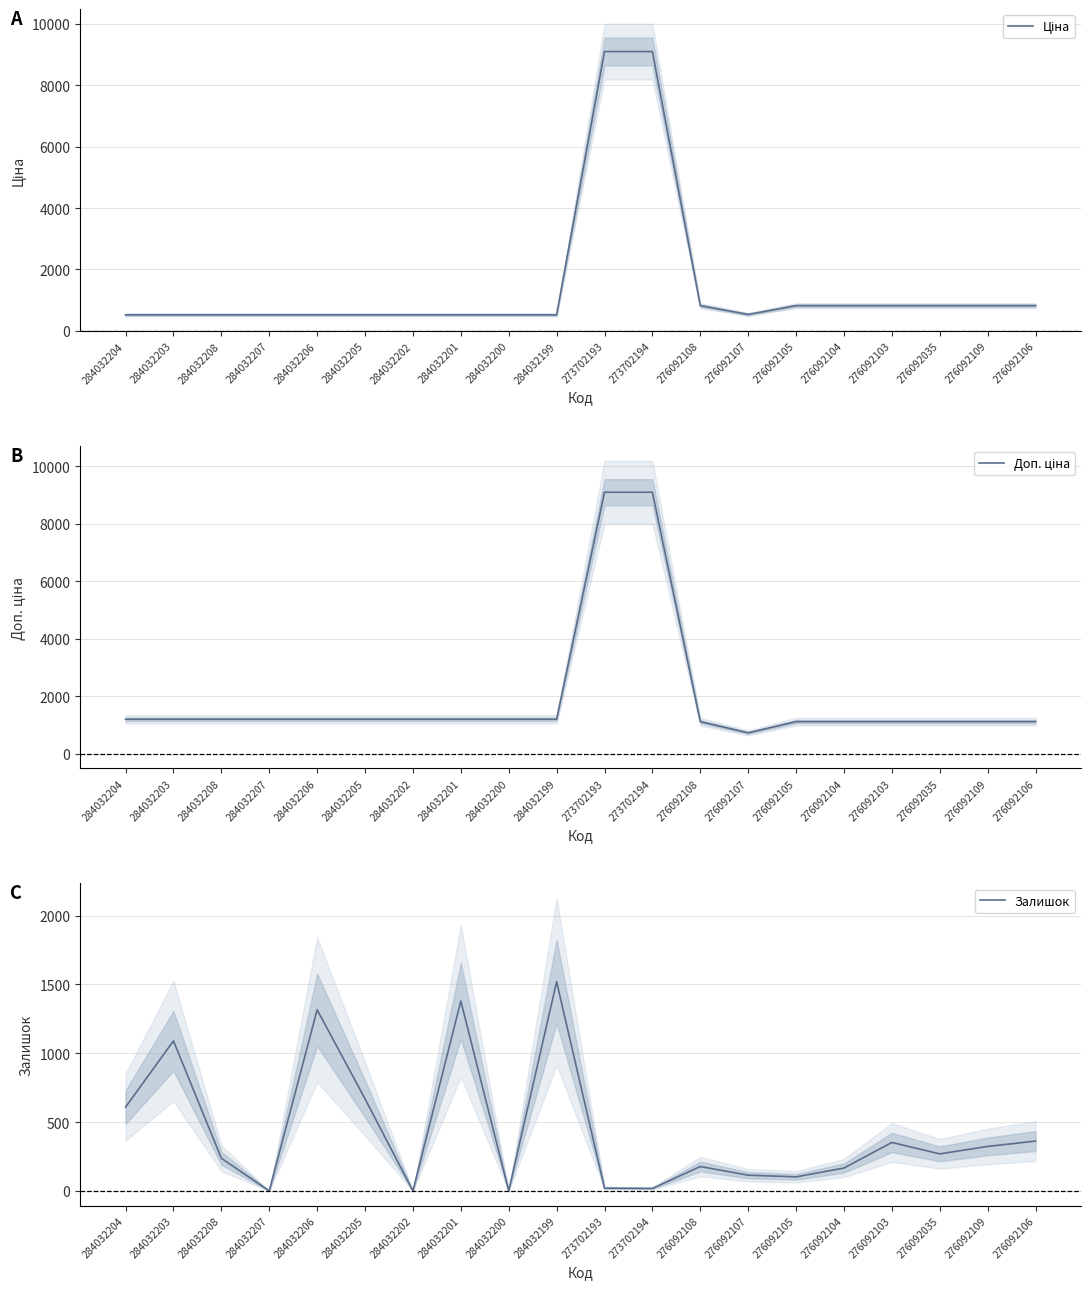

What is the sum of all Доп. ціна values?

38675.2